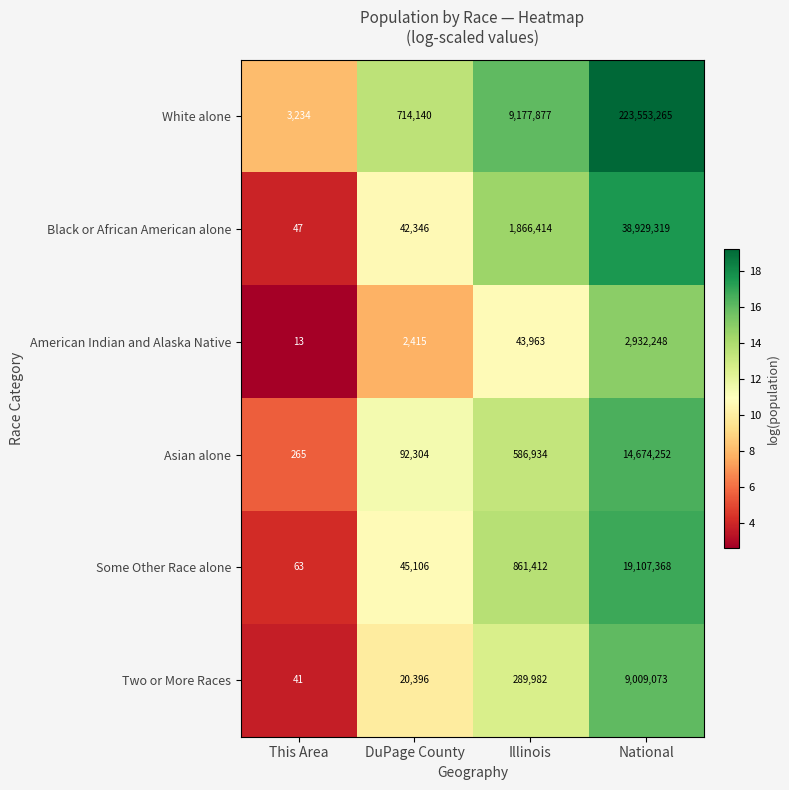

The value of Two or More Races at National is 12630374. True or false?

False